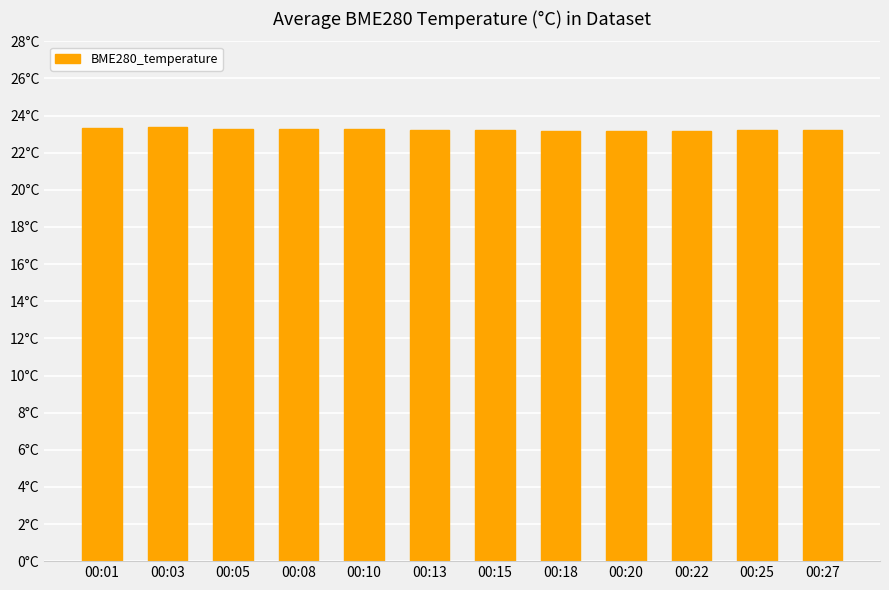

What is the difference between the second highest and second lowest values?

0.2